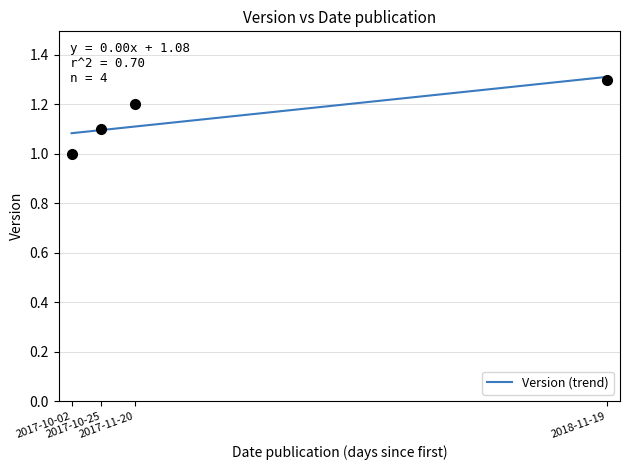

Rank the categories by value from highest to lowest.

2018-11-19, 2017-11-20, 2017-10-25, 2017-10-02